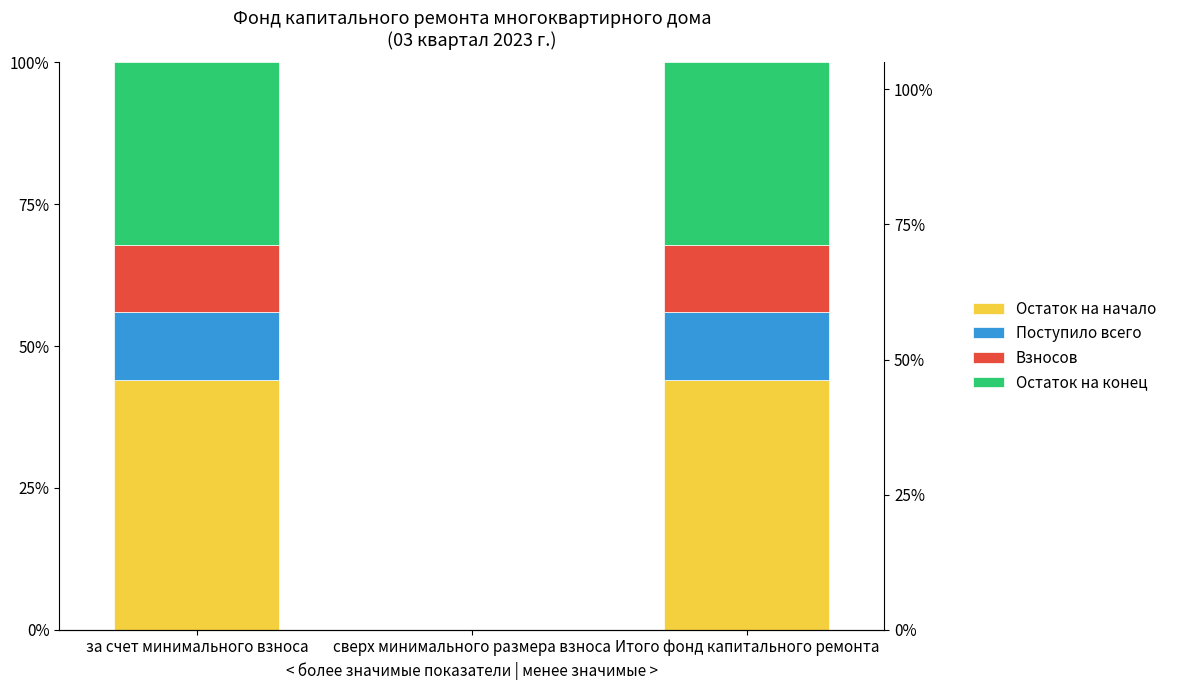

At which label is Поступило всего closest to 5?

сверх минимального размера взноса